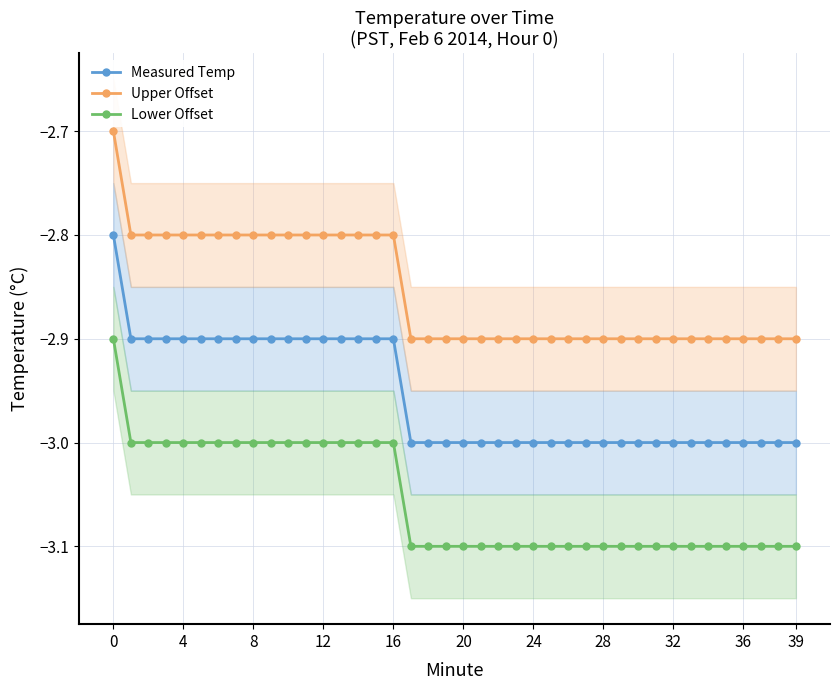

What is the sum of the Upper Offset values at 20 and 12?

-5.7